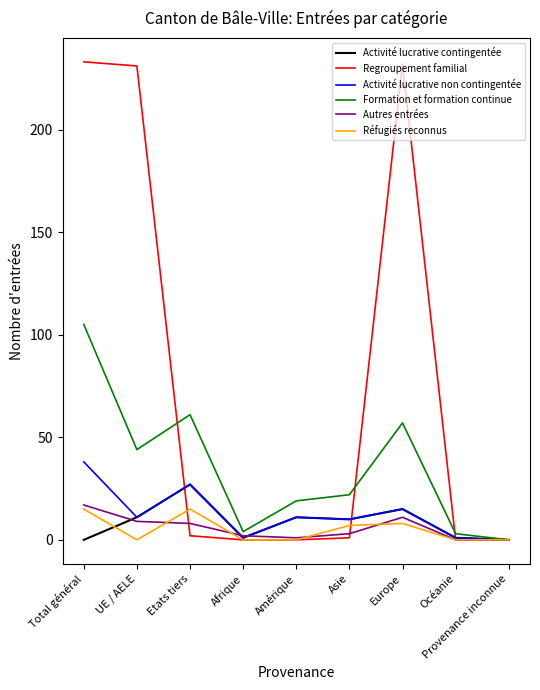

The value of Activité lucrative non contingentée at UE / AELE is 11. True or false?

True